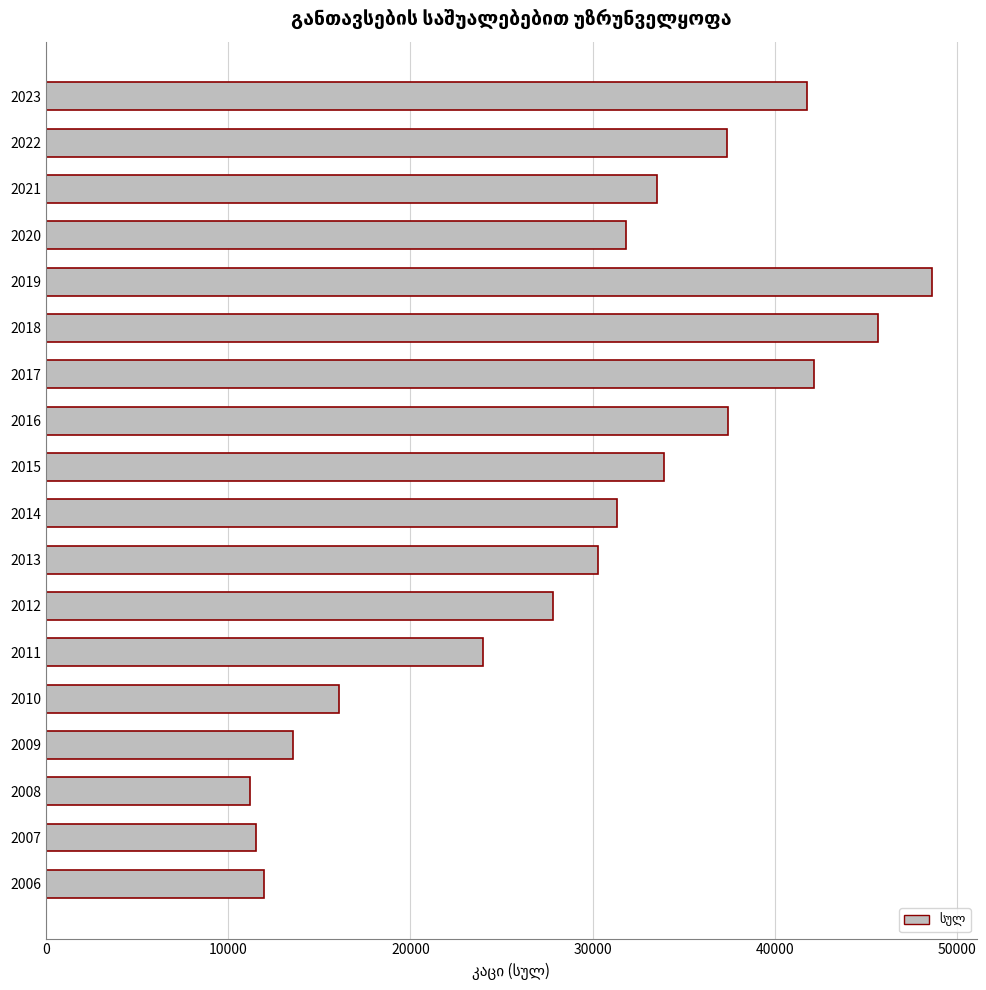

What is the difference between the maximum and second lowest values?

37080.0